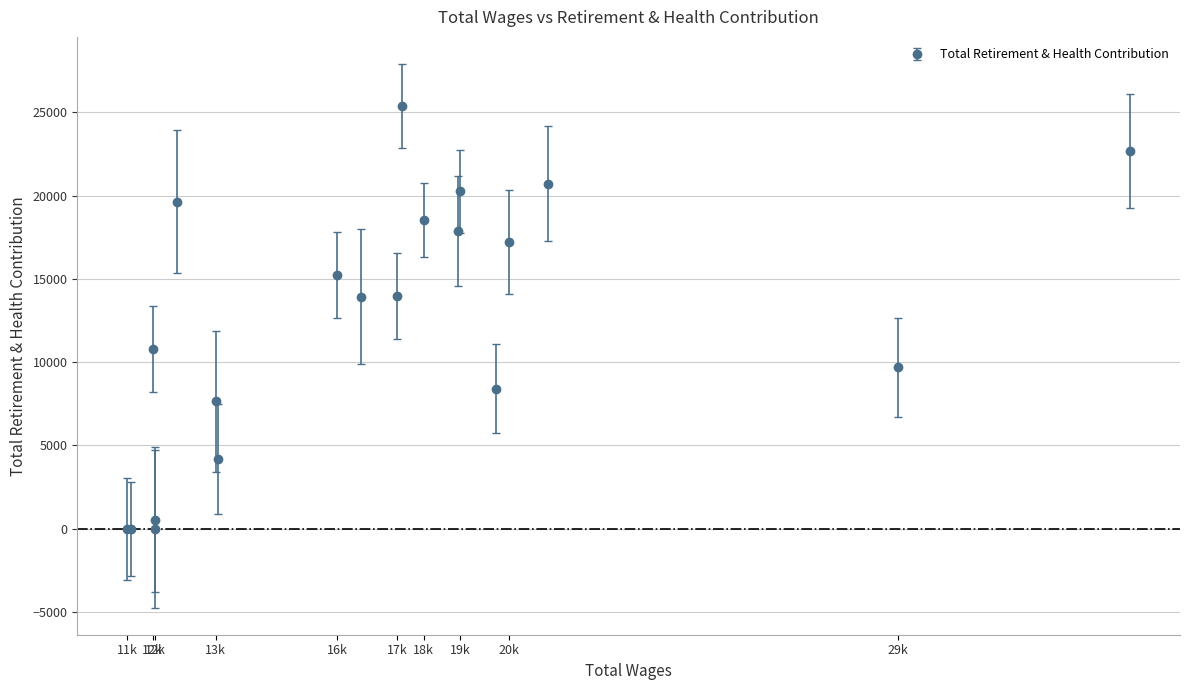

What is the difference between the maximum and minimum values?

25383